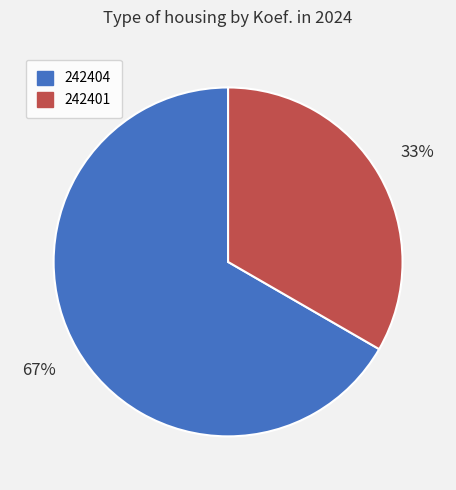

Is the sum of 242401 and 242404 greater than half?

Yes